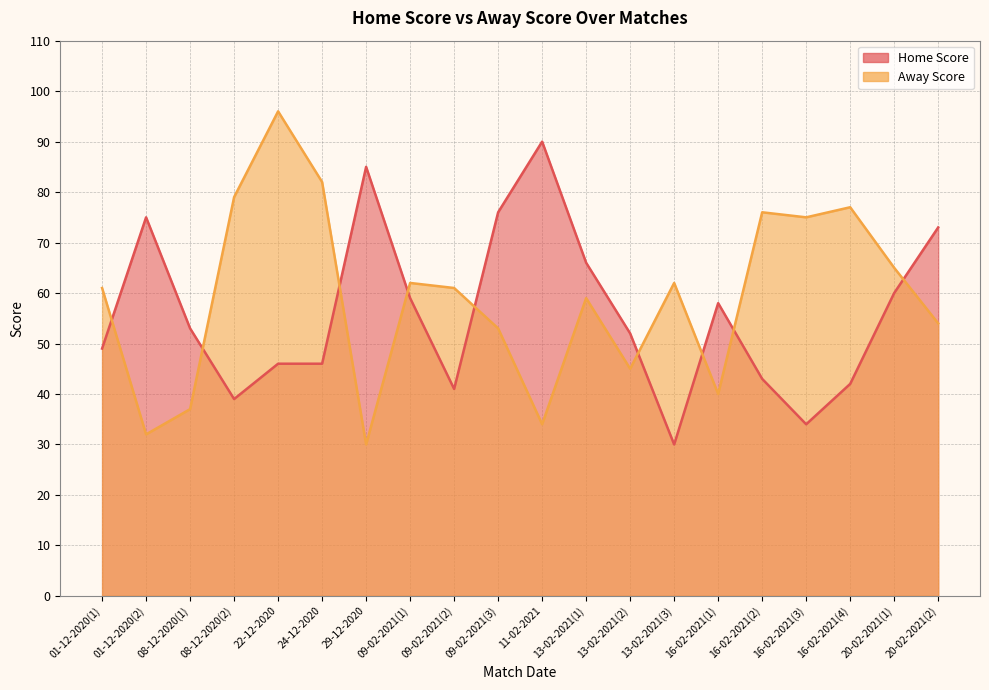

At how many categories does at least one series exceed 40?

20